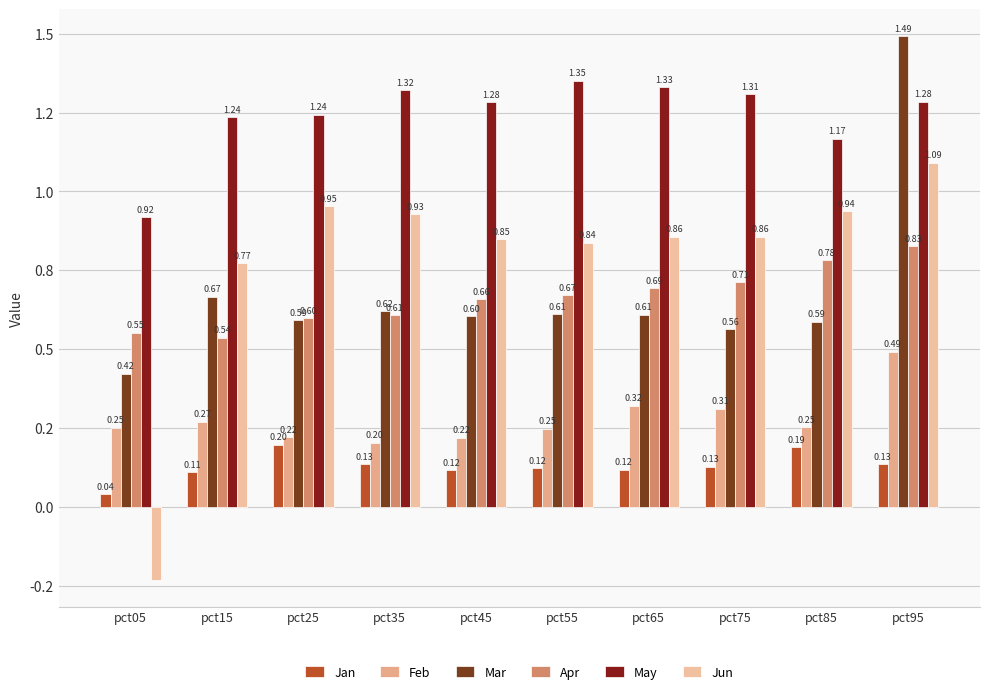

What value does the Apr series have at pct15?

0.5